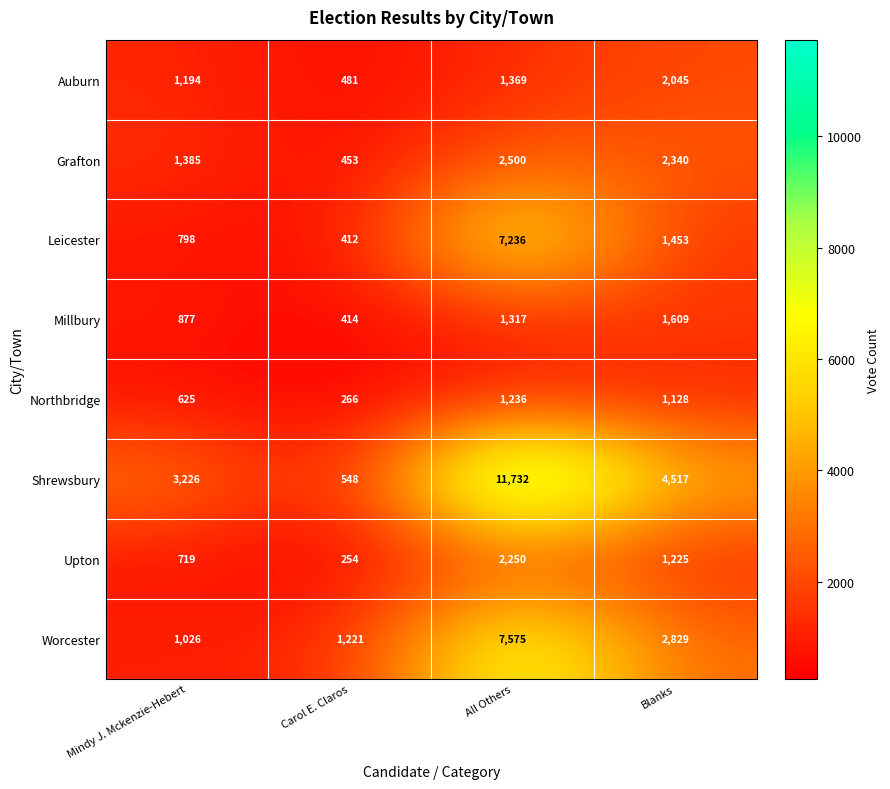

At which label is Leicester closest to 3824?

Blanks